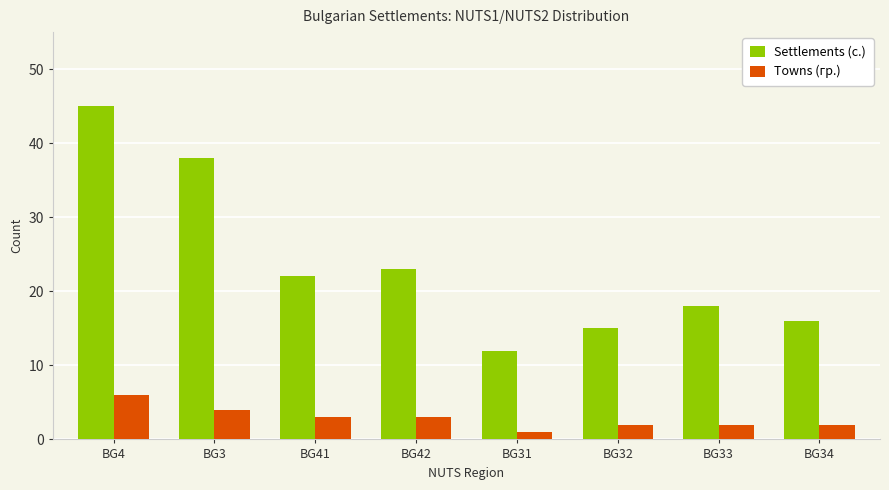

What is the sum of all Settlements (с.) values?

189